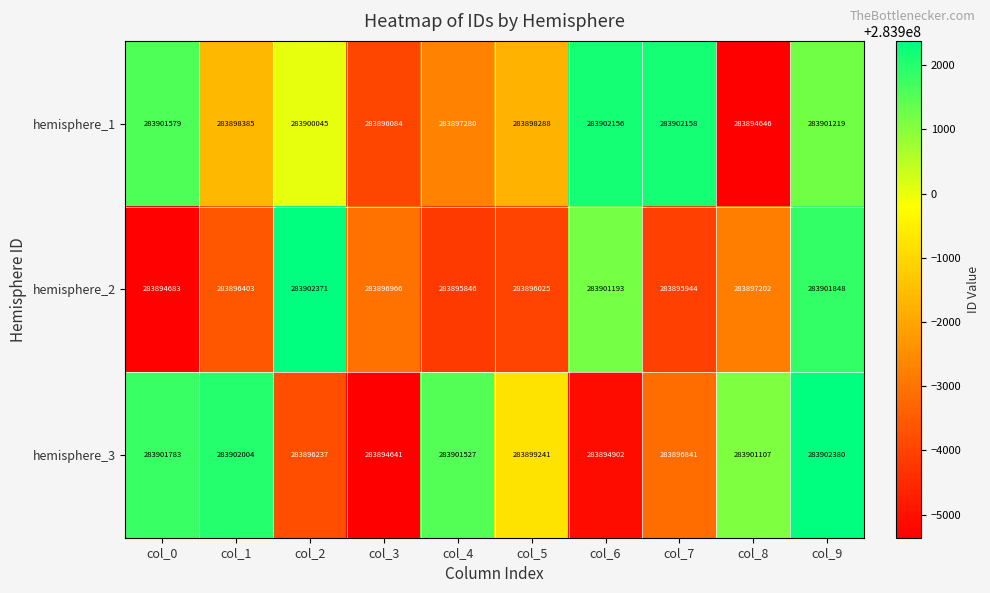

What is the difference between the maximum and second lowest values in the hemisphere_3 series?

7478